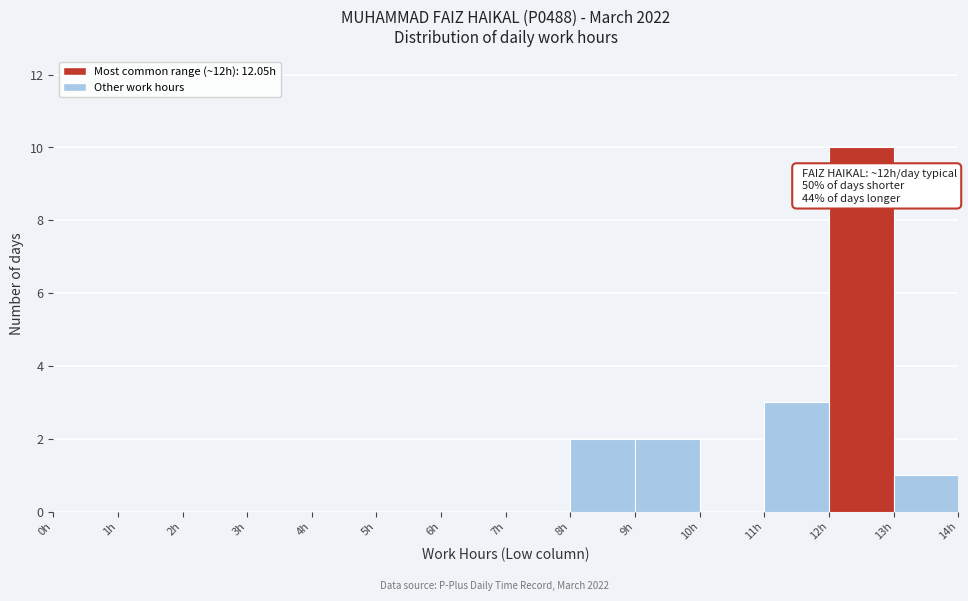

Which range on the x-axis has the tallest bar?

12 to 13